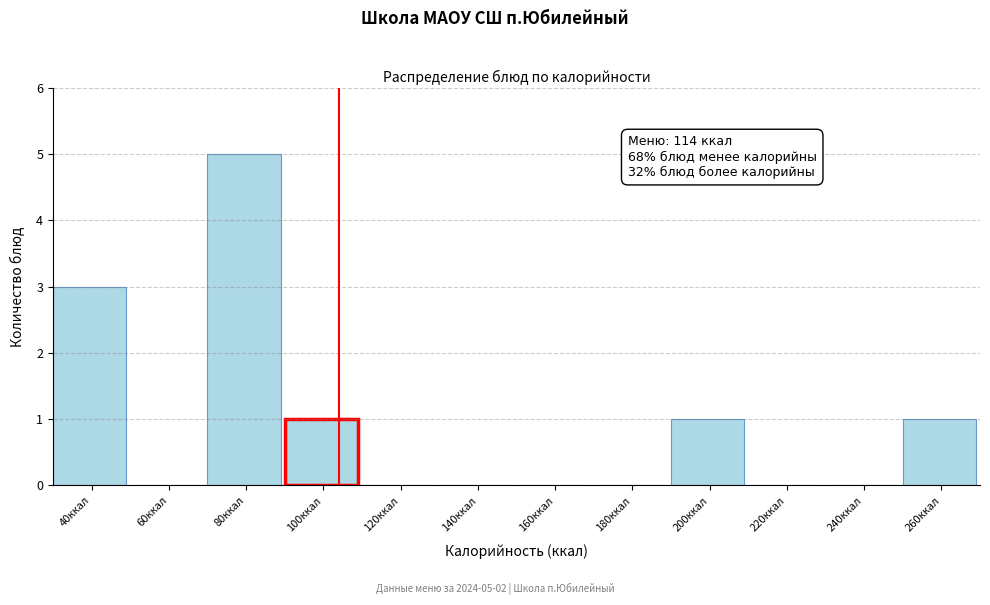

Reading right to left, list all the values displayed in this chart.

260ккал=1	240ккал=0	220ккал=0	200ккал=1	180ккал=0	160ккал=0	140ккал=0	120ккал=0	100ккал=1	80ккал=5	60ккал=0	40ккал=3